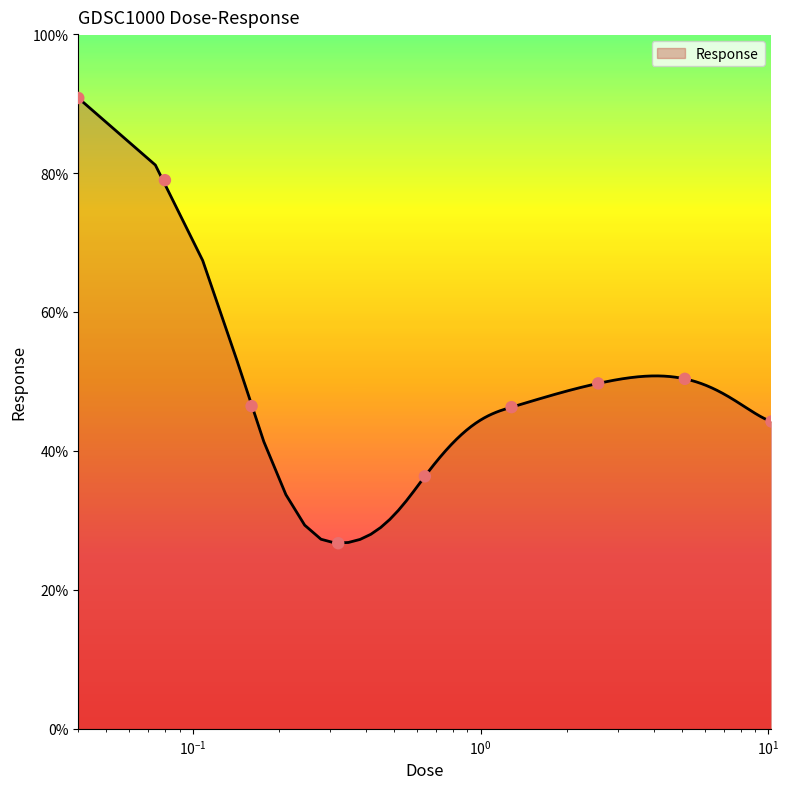

Approximately how many times larger is the value at 5.12 compared to 10.24?

1.1